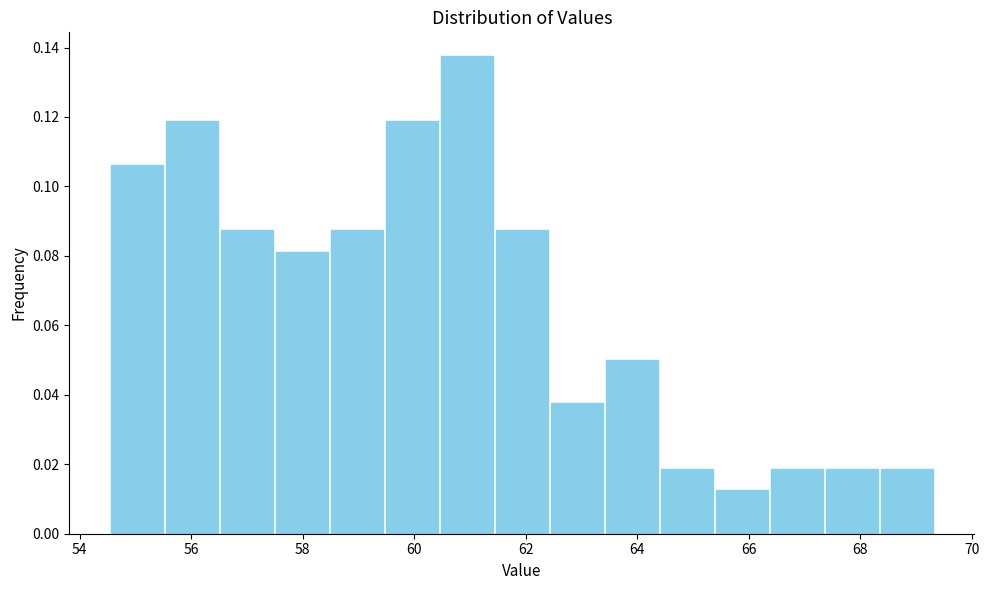

Reading left to right, transcribe this chart: for each bar, give the range it covers on the x-axis and its height. Neither the bar edges nor the heights are printed on the chart, so give them approximately, as read against the axes.

54.6 to 55.6: 0.106
55.6 to 56.6: 0.118
56.6 to 57.4: 0.088
57.4 to 58.4: 0.082
58.4 to 59.4: 0.088
59.4 to 60.4: 0.118
60.4 to 61.4: 0.138
61.4 to 62.4: 0.088
62.4 to 63.4: 0.038
63.4 to 64.4: 0.050
64.4 to 65.4: 0.018
65.4 to 66.4: 0.012
66.4 to 67.4: 0.018
67.4 to 68.4: 0.018
68.4 to 69.4: 0.018